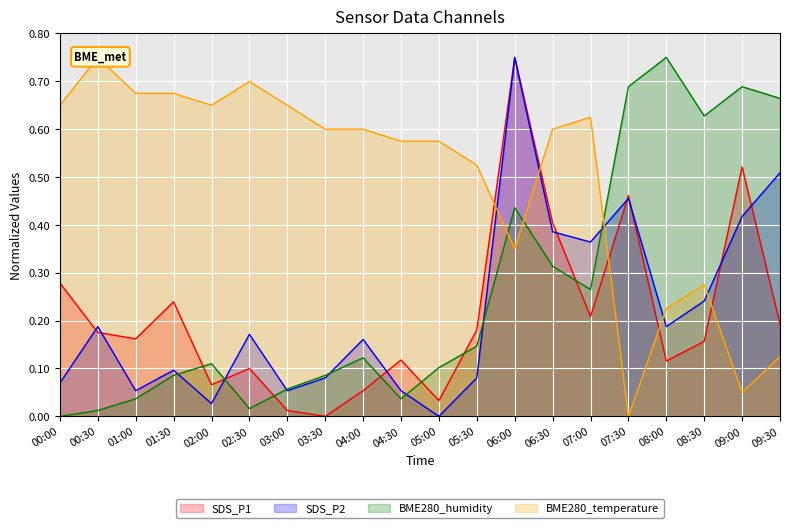

At which category is the sum across all series the highest?

06:00